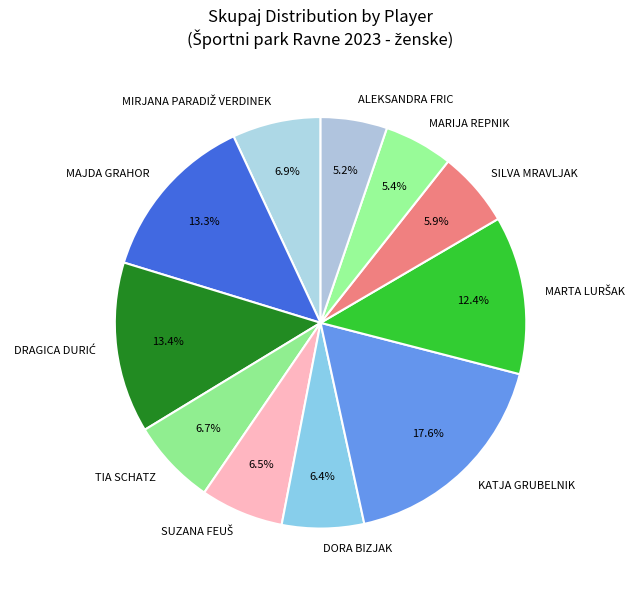

To the nearest percent, what is the average slice percentage?

9%